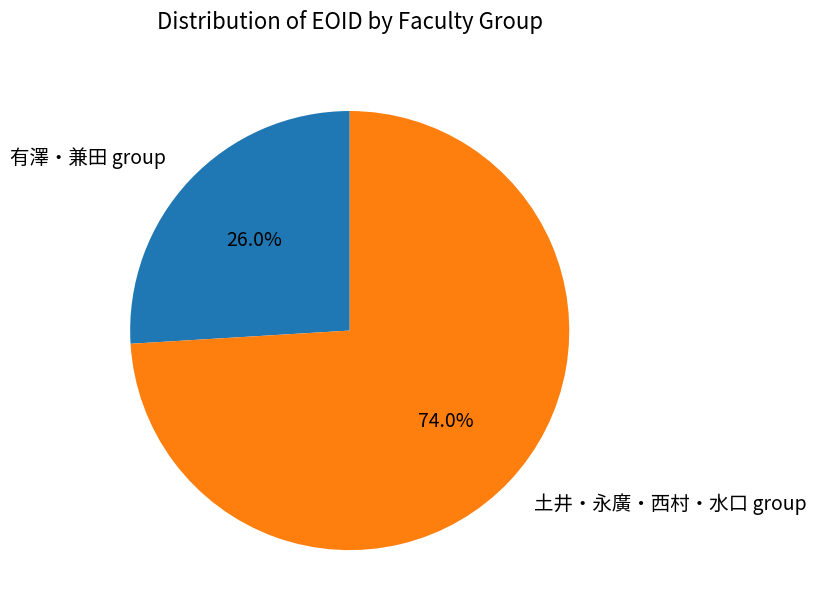

Which category accounts for the majority?

土井・永廣・西村・水口 group